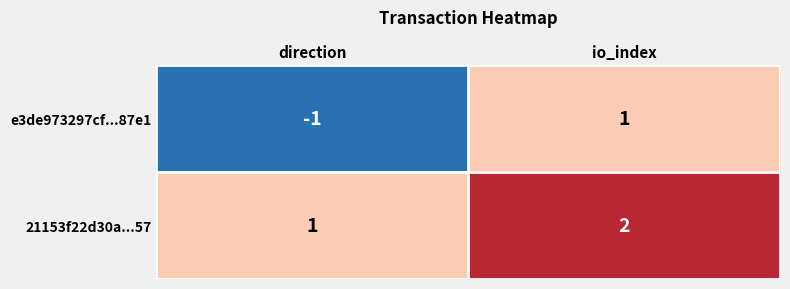

What is the sum of the 21153f22d30a...57 values at io_index and direction?

3